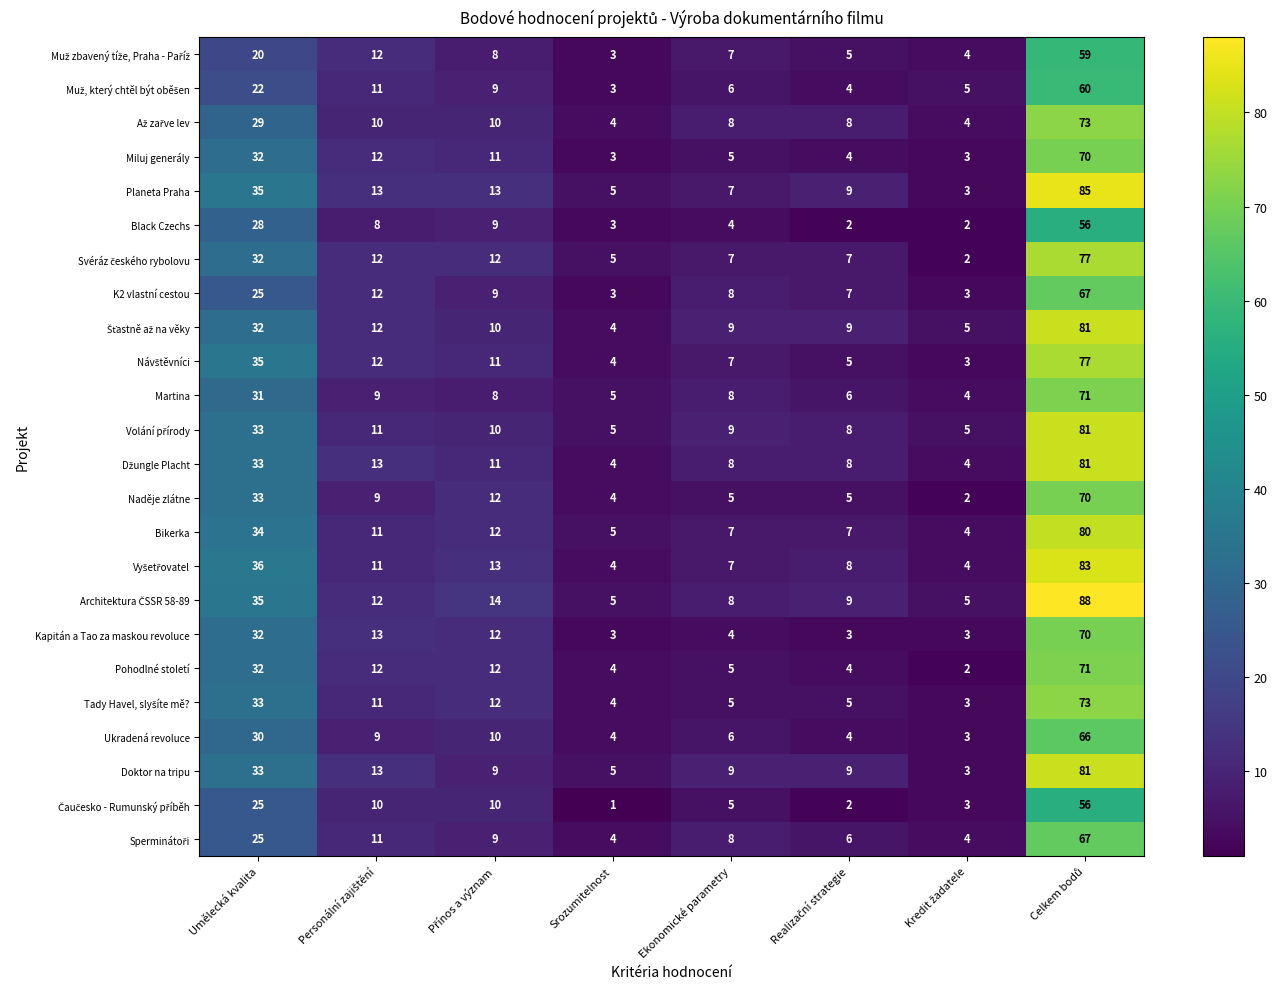

What is the difference between the highest and lowest values at Umělecká kvalita?

16